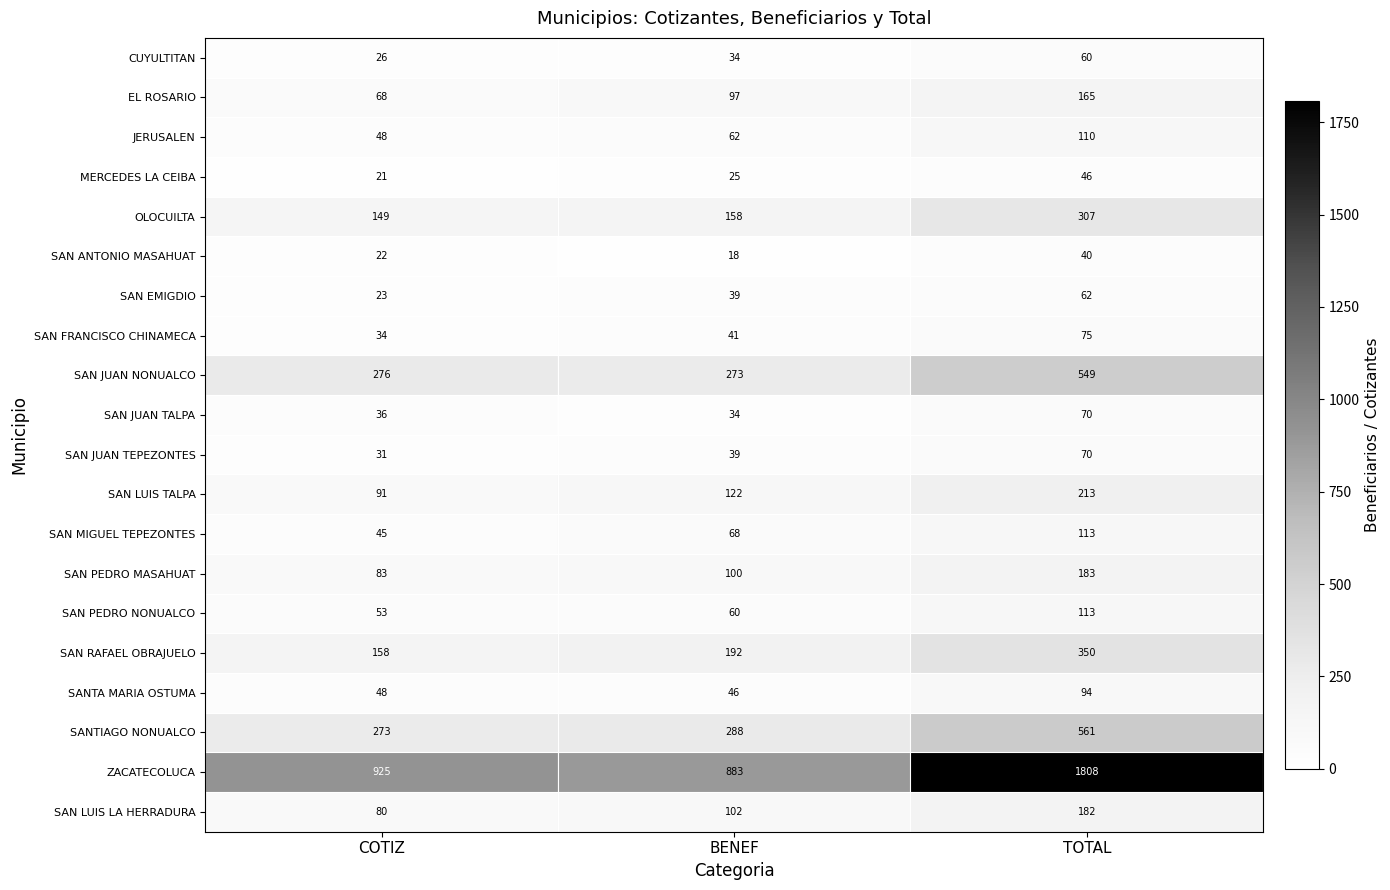

At which category is the sum across all series the highest?

TOTAL